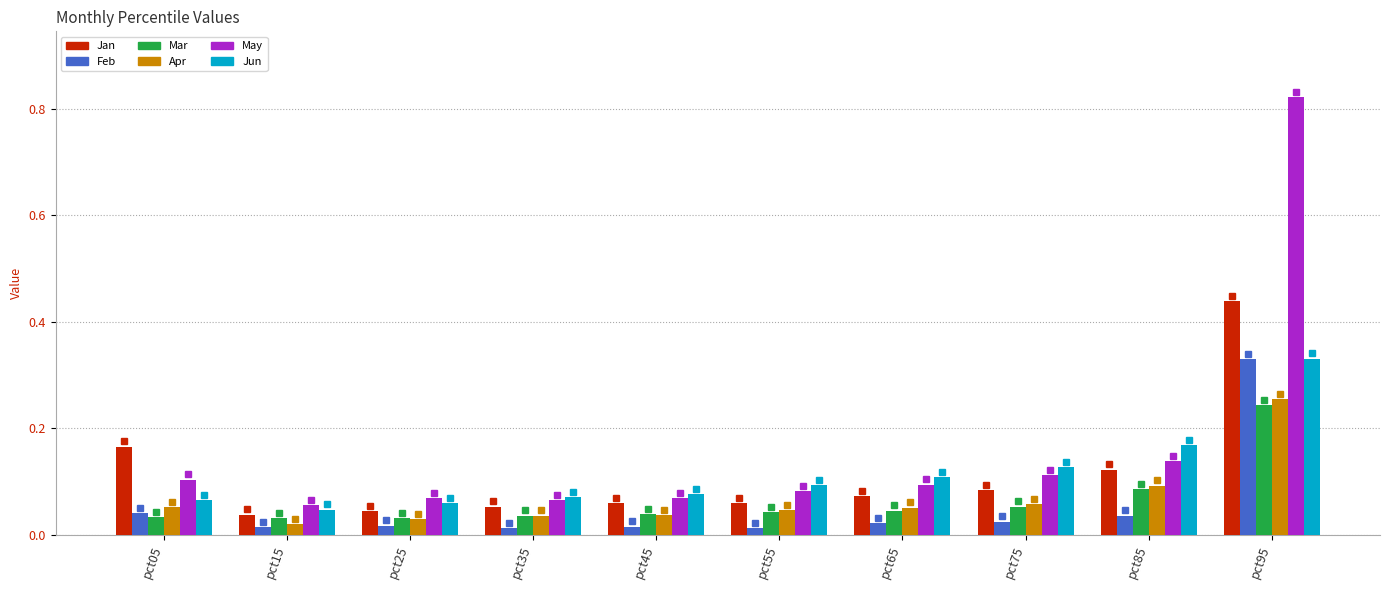

What are all the series names shown in the legend?

Jan, Feb, Mar, Apr, May, Jun